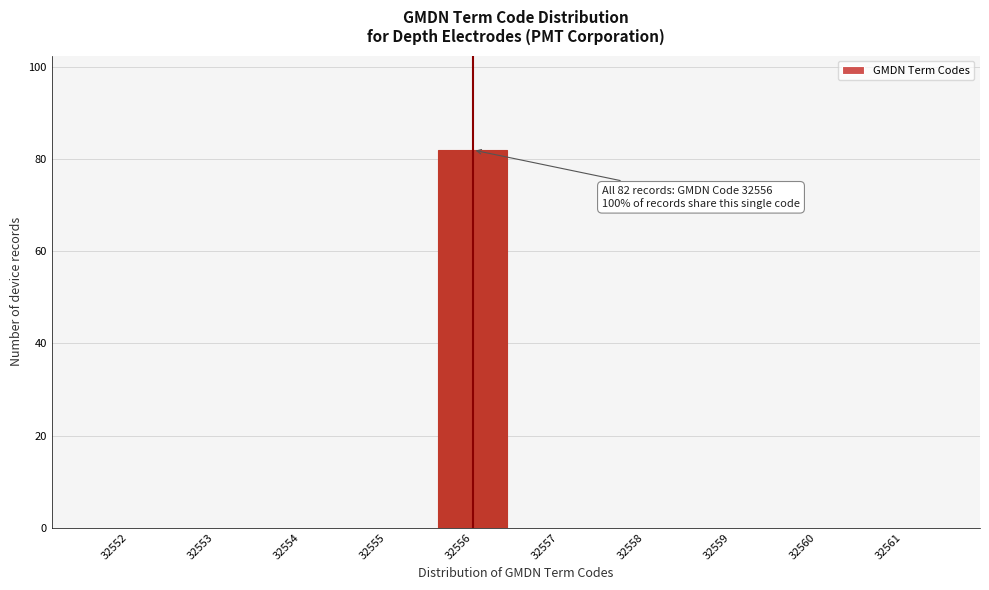

Reading right to left, extract all data points from this chart.

32561=0	32560=0	32559=0	32558=0	32557=0	32556=82	32555=0	32554=0	32553=0	32552=0